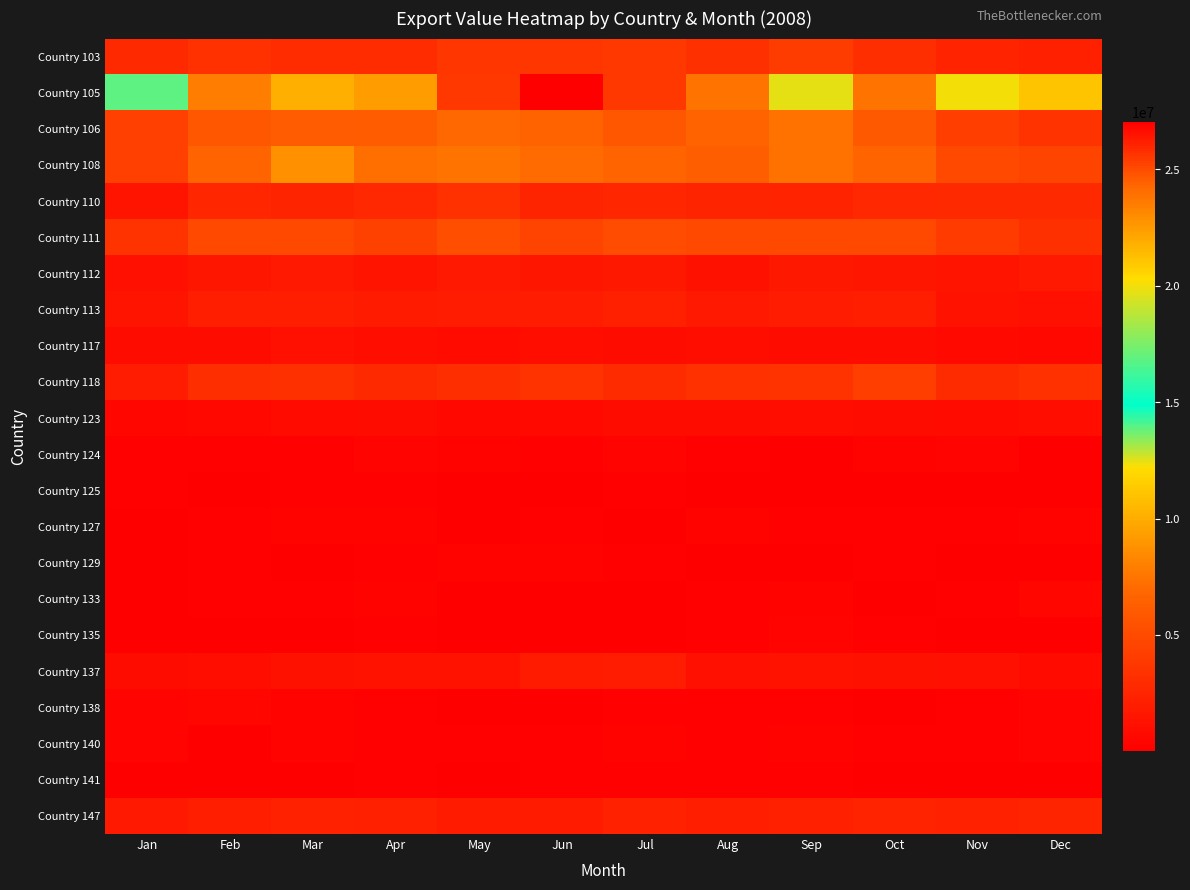

Reading left to right, list all the values displayed in this chart.

Country 103: Jan=2769243	Feb=3338243	Mar=3042992	Apr=3031835	May=3646658	Jun=3696334	Jul=3720828	Aug=3231328	Sep=4031719	Oct=3149811	Nov=2429512	Dec=2151907
Country 105: Jan=16835659	Feb=23542492	Mar=21872982	Apr=22509057	May=25493855	Jun=27057003	Jul=25485708	Aug=23862235	Sep=19671668	Oct=23791139	Nov=20033367	Dec=21044942
Country 106: Jan=4301052	Feb=5770287	Mar=6072967	Apr=6177958	May=6947873	Jun=6632514	Jul=5753676	Aug=6630464	Sep=7328973	Oct=5957096	Nov=4176553	Dec=3426213
Country 108: Jan=4308695	Feb=6759159	Mar=8753029	Apr=7277943	May=7428438	Jun=7016730	Jul=6710864	Aug=6254415	Sep=7343231	Oct=6763603	Nov=4971708	Dec=4582032
Country 110: Jan=1430520	Feb=2569125	Mar=2489446	Apr=2714533	May=3315573	Jun=2477461	Jul=2565749	Aug=2463846	Sep=2433263	Oct=2724845	Nov=2799450	Dec=2774402
Country 111: Jan=3474219	Feb=4972435	Mar=4852976	Apr=4434424	May=5252268	Jun=4542993	Jul=5096047	Aug=4817336	Sep=4827348	Oct=4813335	Nov=3948865	Dec=3258500
Country 112: Jan=1157427	Feb=1545880	Mar=1739460	Apr=1423978	May=1798076	Jun=1551380	Jul=1675498	Aug=1256286	Sep=1704410	Oct=1525644	Nov=1487931	Dec=1748609
Country 113: Jan=1416575	Feb=2078049	Mar=2034868	Apr=1902335	May=2018389	Jun=1924575	Jul=2155054	Aug=1730483	Sep=1951820	Oct=2099341	Nov=1379396	Dec=1178886
Country 117: Jan=951828	Feb=957182	Mar=1150339	Apr=993591	May=756908	Jun=1013634	Jul=966147	Aug=977785	Sep=935903	Oct=937146	Nov=712240	Dec=563526
Country 118: Jan=1943786	Feb=3135001	Mar=3270773	Apr=2829303	May=3158926	Jun=3476016	Jul=2891231	Aug=3331831	Sep=3422786	Oct=4231099	Nov=2967789	Dec=3366145
Country 123: Jan=494400	Feb=572577	Mar=787727	Apr=943447	May=569380	Jun=726631	Jul=875294	Aug=926087	Sep=1023227	Oct=890621	Nov=836783	Dec=1029908
Country 124: Jan=182367	Feb=153295	Mar=162681	Apr=368563	May=255897	Jun=178817	Jul=353211	Aug=133610	Sep=120228	Oct=305343	Nov=348054	Dec=74026
Country 125: Jan=127123	Feb=85295	Mar=132973	Apr=141746	May=115857	Jun=94675	Jul=182187	Aug=111345	Sep=95218	Oct=92834	Nov=82075	Dec=75359
Country 127: Jan=103847	Feb=134529	Mar=245024	Apr=234848	May=121904	Jun=149584	Jul=84516	Aug=230591	Sep=205724	Oct=127681	Nov=171664	Dec=255248
Country 129: Jan=106335	Feb=139242	Mar=116932	Apr=169648	May=241689	Jun=245587	Jul=207929	Aug=110568	Sep=63637	Oct=154189	Nov=17328	Dec=25037
Country 133: Jan=61876	Feb=160713	Mar=202075	Apr=232970	May=80639	Jun=74957	Jul=50043	Aug=190867	Sep=299983	Oct=79579	Nov=150458	Dec=461539
Country 135: Jan=69731	Feb=31521	Mar=21350	Apr=128378	May=107938	Jun=51941	Jul=83219	Aug=175206	Sep=417324	Oct=209887	Nov=42017	Dec=50113
Country 137: Jan=955128	Feb=1009181	Mar=1277591	Apr=1329688	May=1333826	Jun=1904460	Jul=1973237	Aug=1177199	Sep=1379568	Oct=1228858	Nov=1158868	Dec=828836
Country 138: Jan=426410	Feb=454048	Mar=307796	Apr=182404	May=108144	Jun=86646	Jul=152243	Aug=170709	Sep=176927	Oct=113578	Nov=165319	Dec=403552
Country 140: Jan=339499	Feb=74102	Mar=307817	Apr=127812	May=202234	Jun=151407	Jul=244005	Aug=125785	Sep=290344	Oct=204340	Nov=194562	Dec=423477
Country 141: Jan=46631	Feb=117594	Mar=49294	Apr=125793	May=65384	Jun=173385	Jul=210302	Aug=152625	Sep=126765	Oct=82659	Nov=104782	Dec=70773
Country 147: Jan=1720365	Feb=2061081	Mar=2286852	Apr=2133366	May=1878435	Jun=1881709	Jul=2311393	Aug=2028740	Sep=2155616	Oct=2435459	Nov=2340250	Dec=2472477